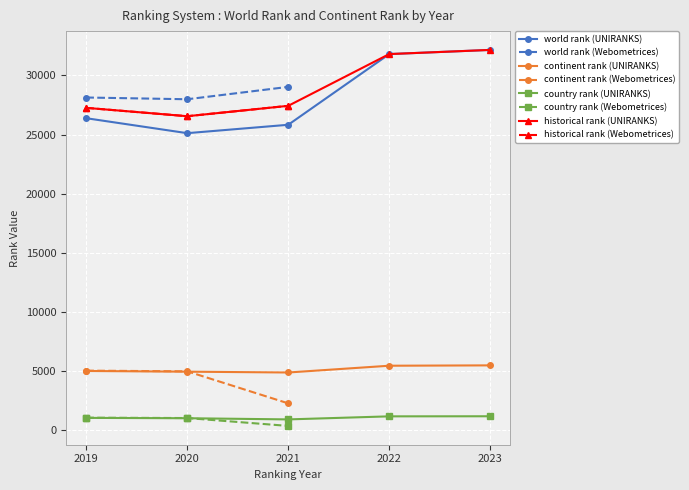

Is it true that continent rank equals 2372.2 at 2020?

False